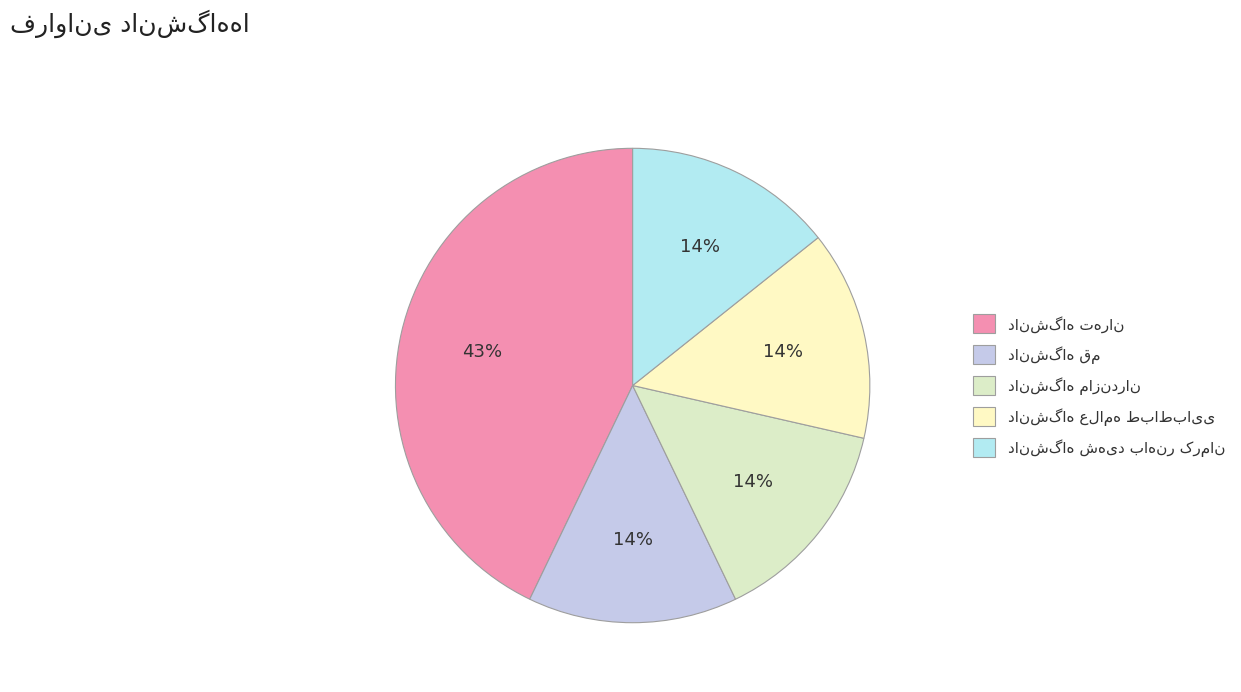

Which slice is the largest?

دانشگاه تهران